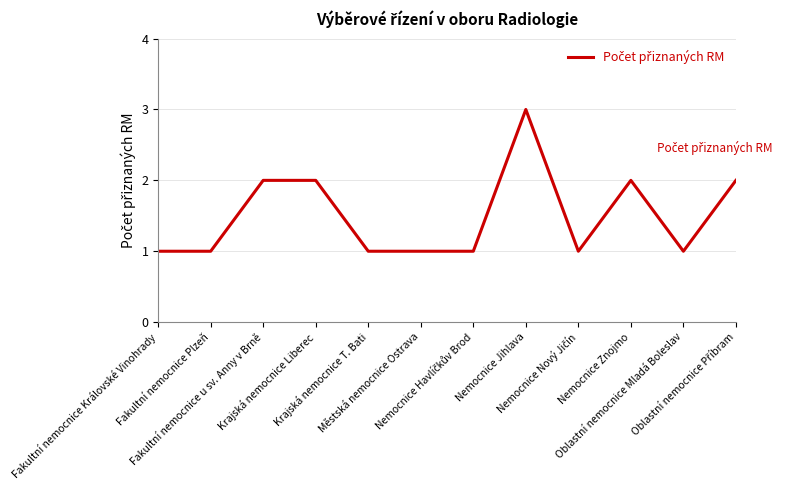

Which has a higher value, Fakultní nemocnice Královské Vinohrady or Nemocnice Znojmo?

Nemocnice Znojmo